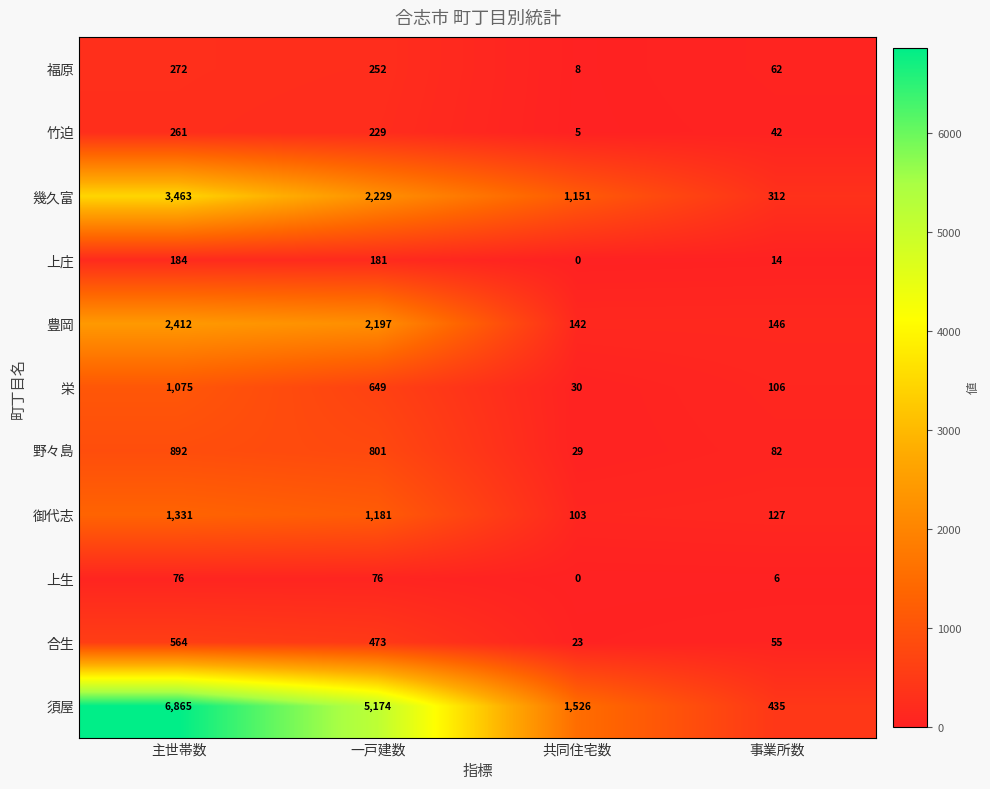

List the series in order of their peak value, highest first.

須屋, 幾久富, 豊岡, 御代志, 栄, 野々島, 合生, 福原, 竹迫, 上庄, 上生